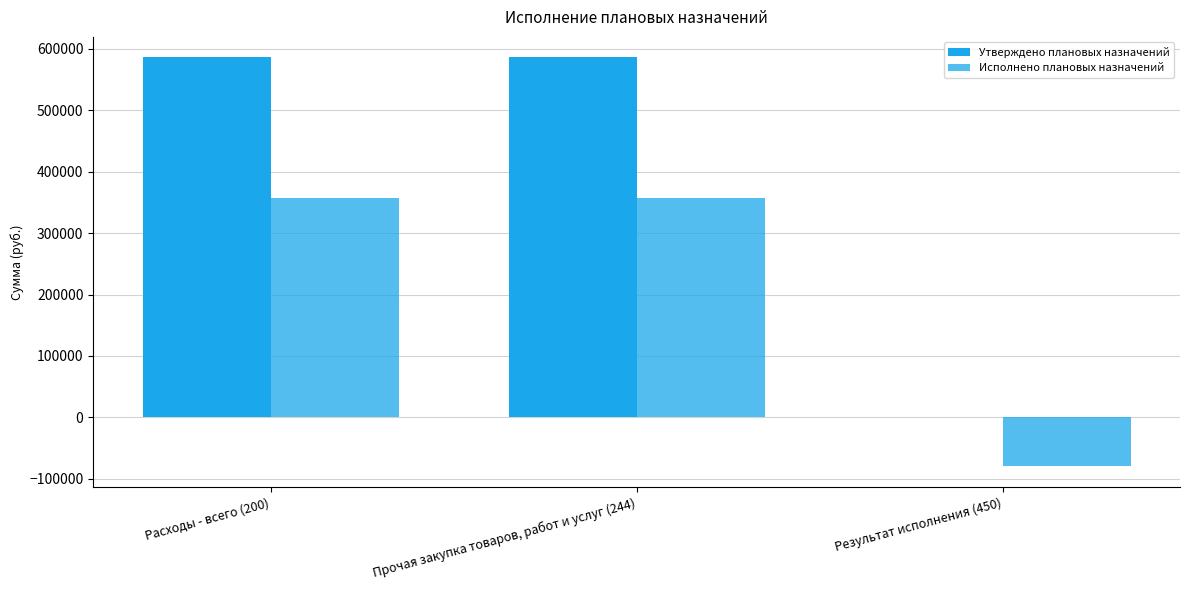

What is the approximate value of Утверждено плановых назначений at Расходы - всего (200)?

586302.4